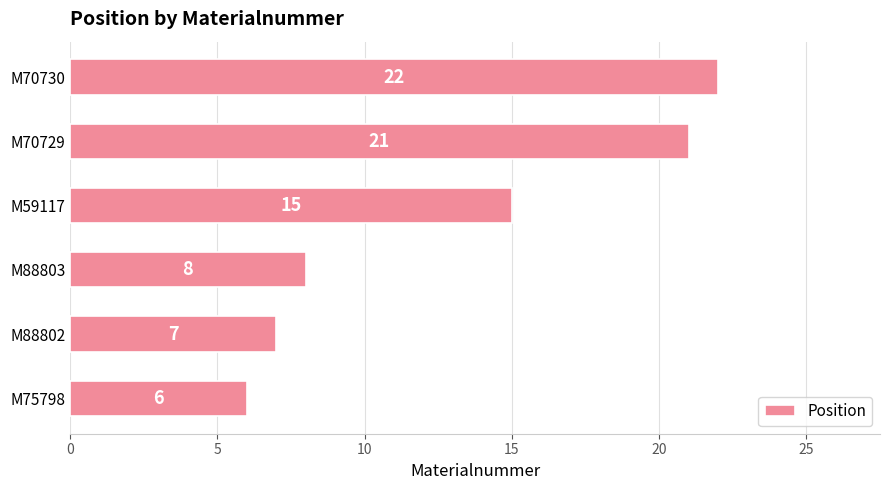

Reading top to bottom, list all the values displayed in this chart.

M70730=22	M70729=21	M59117=15	M88803=8	M88802=7	M75798=6